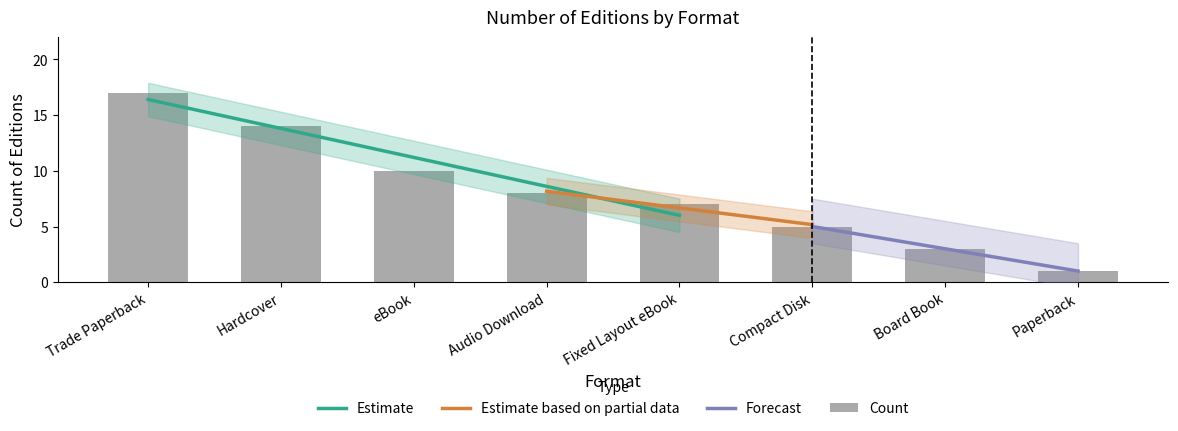

How many data points are less than 8?

4